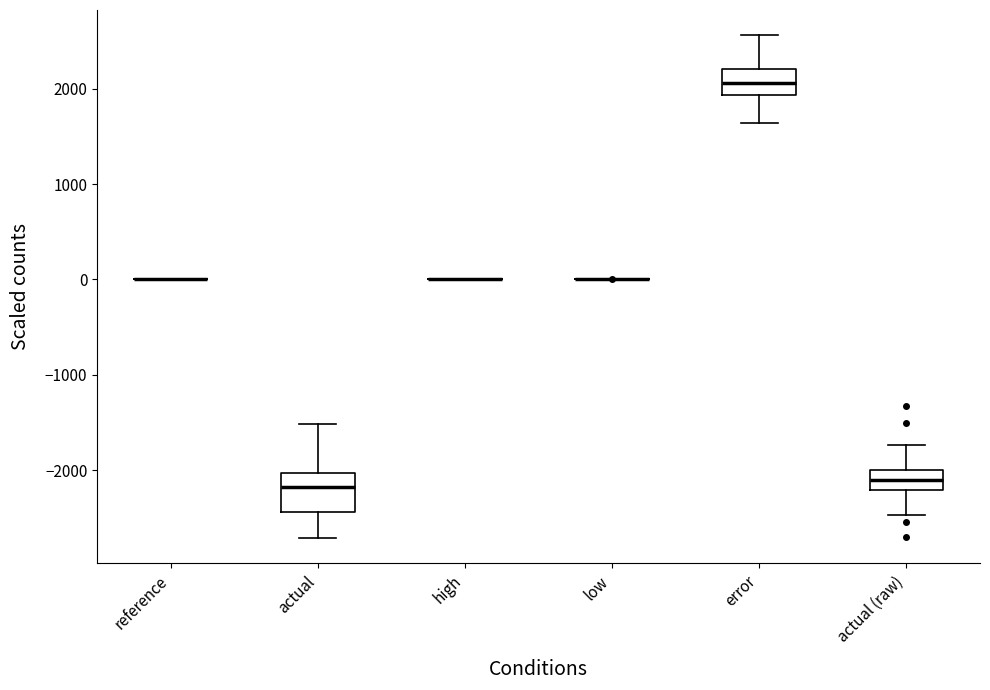

Comparing the boxes themselves (not the whiskers), which one is the tallest?

actual